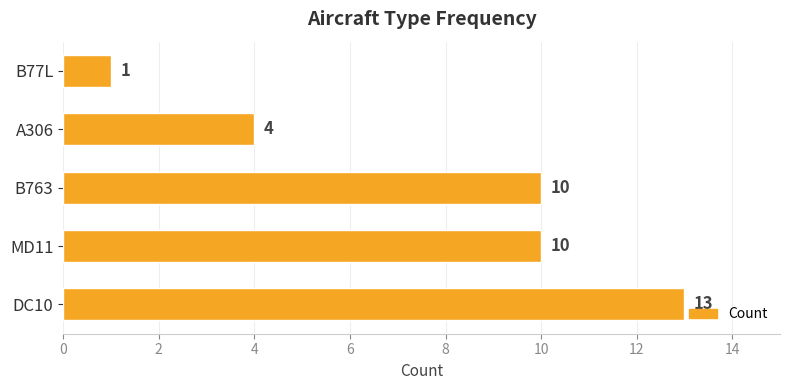

What is the difference between the second highest and second lowest values?

6